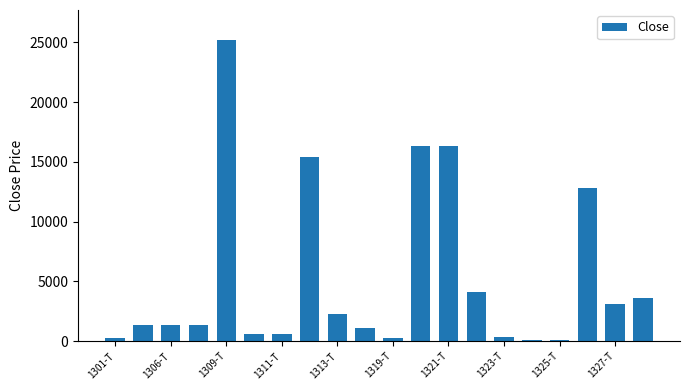

What is the sum of all values?

106754